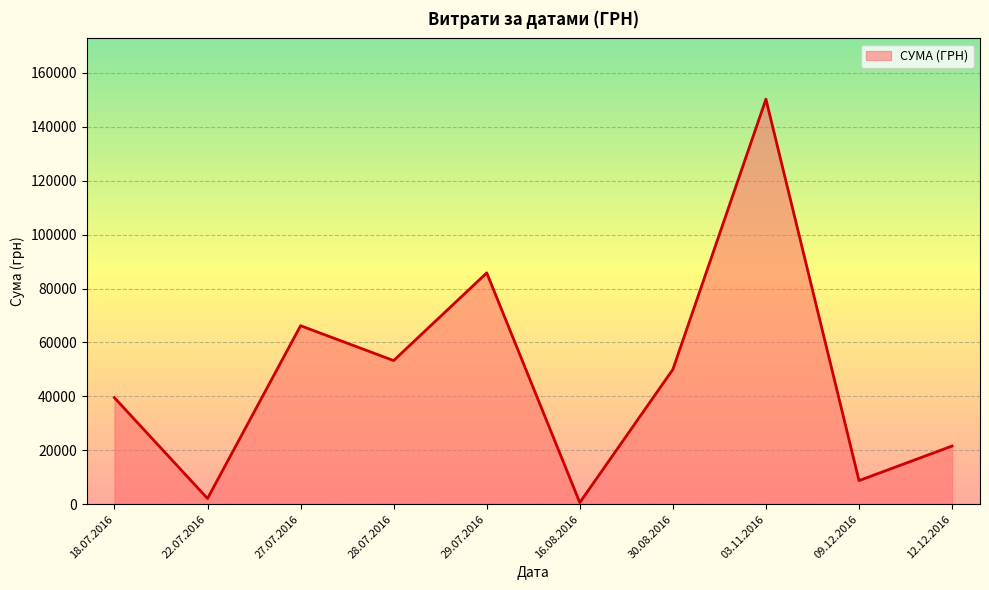

Reading right to left, extract all data points from this chart.

12.12.2016=21581.0	09.12.2016=8760.0	03.11.2016=150216.7	30.08.2016=49993.0	16.08.2016=609.0	29.07.2016=85804.2	28.07.2016=53272.4	27.07.2016=66203.0	22.07.2016=2122.6	18.07.2016=39504.0